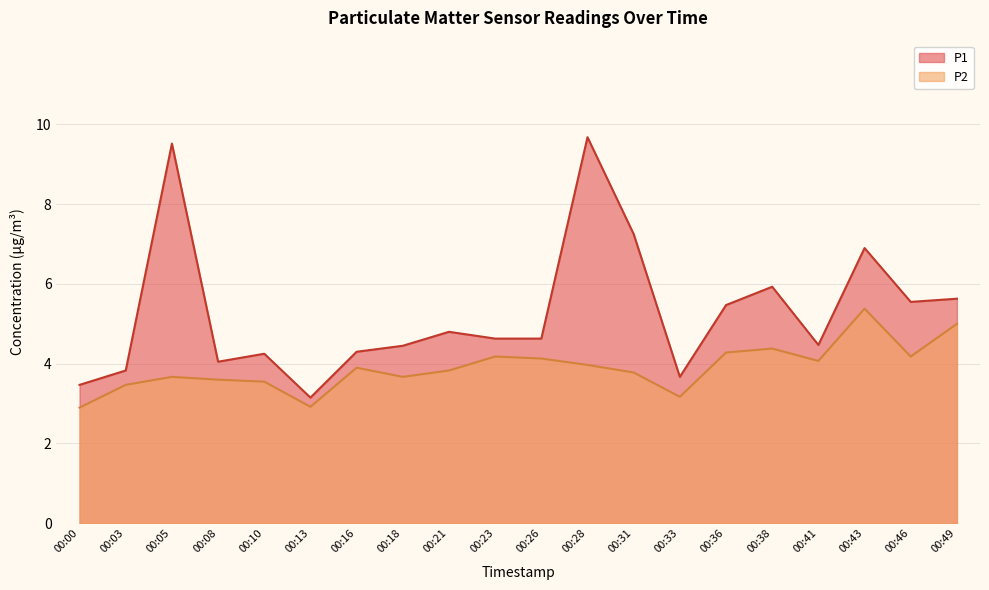

How many lines are shown in the chart?

2